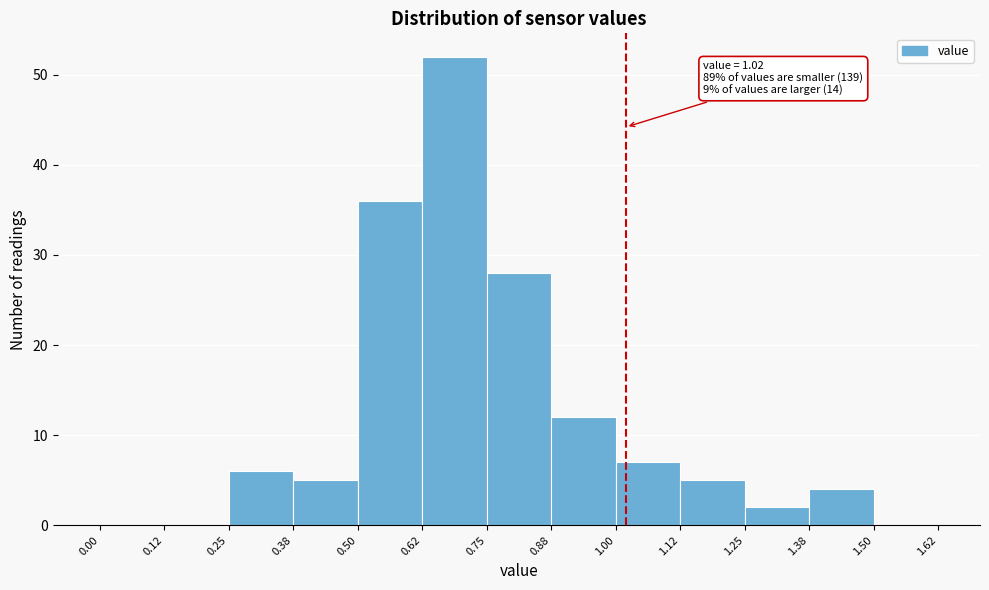

Over which range of the x-axis is the bar tallest?

0.62 to 0.75